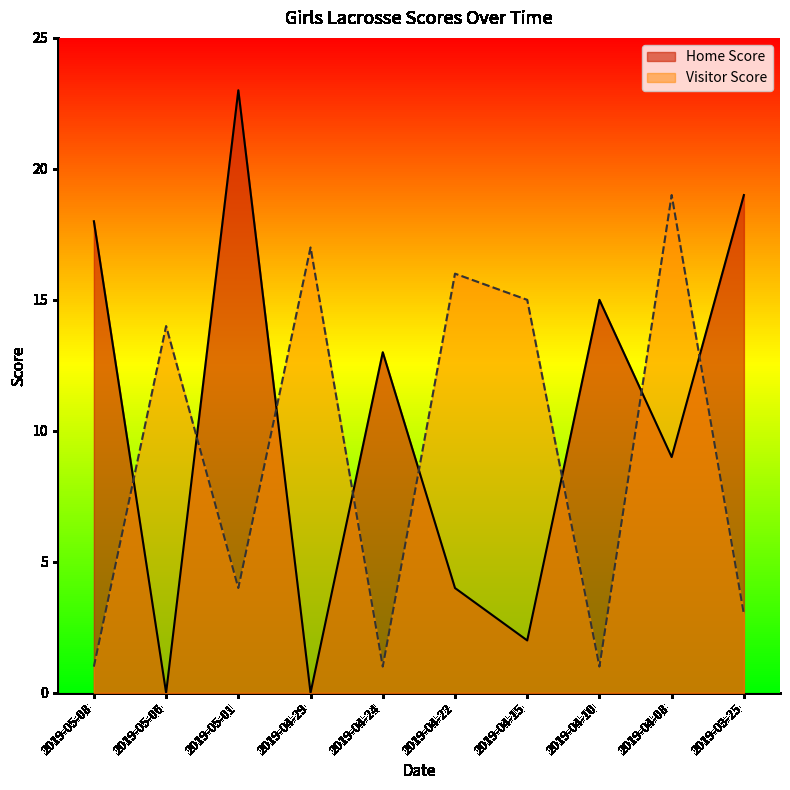

Which category has the highest value across all series?

2019-05-01